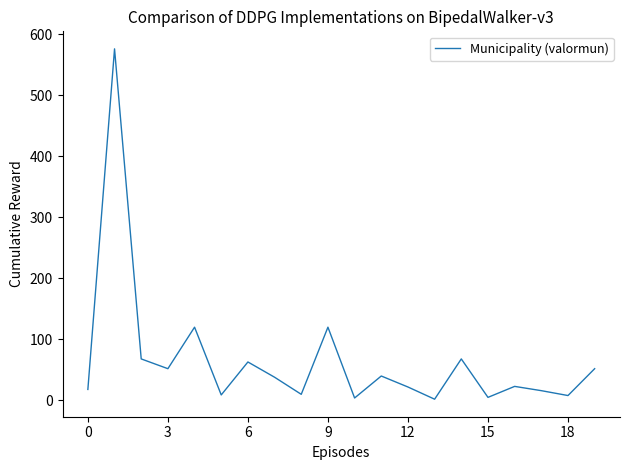

What is the greatest value displayed?

576